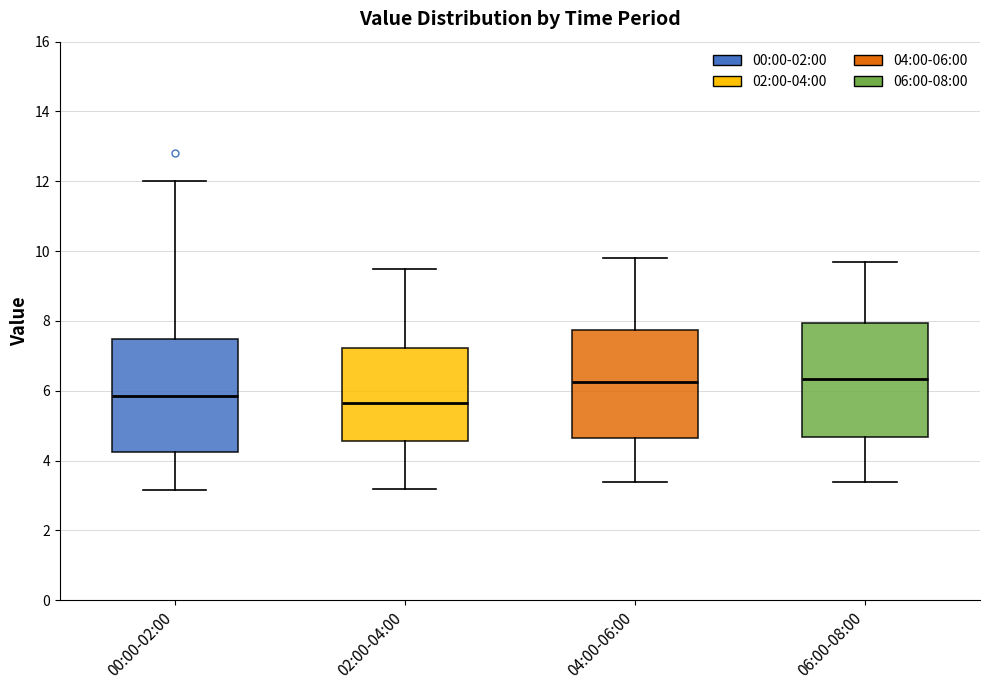

Reading left to right, read every box against the y-axis: the position of its median line, the range the box covers, and the ends of its whiskers. The values are not printed on the chart, so give them approximately, as read against the axis.

00:00-02:00: median 5.8, box 4.2 to 7.4, whiskers 3.2 to 12.0
02:00-04:00: median 5.6, box 4.6 to 7.2, whiskers 3.2 to 9.6
04:00-06:00: median 6.2, box 4.6 to 7.8, whiskers 3.4 to 9.8
06:00-08:00: median 6.4, box 4.6 to 8.0, whiskers 3.4 to 9.8